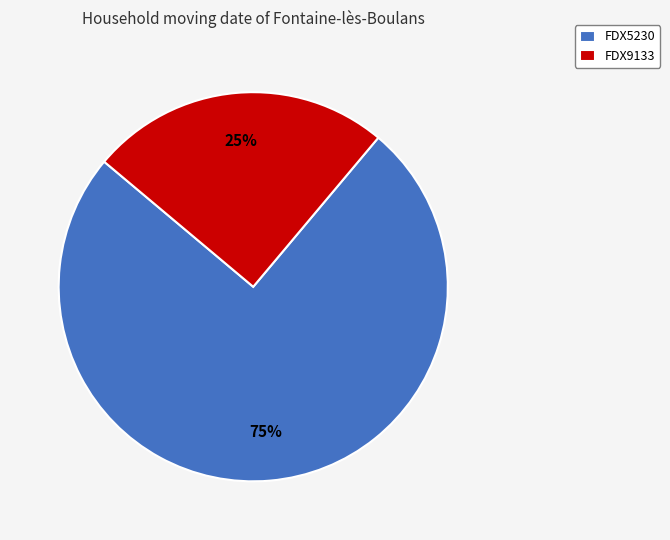

What is the smallest slice in the pie chart?

FDX9133